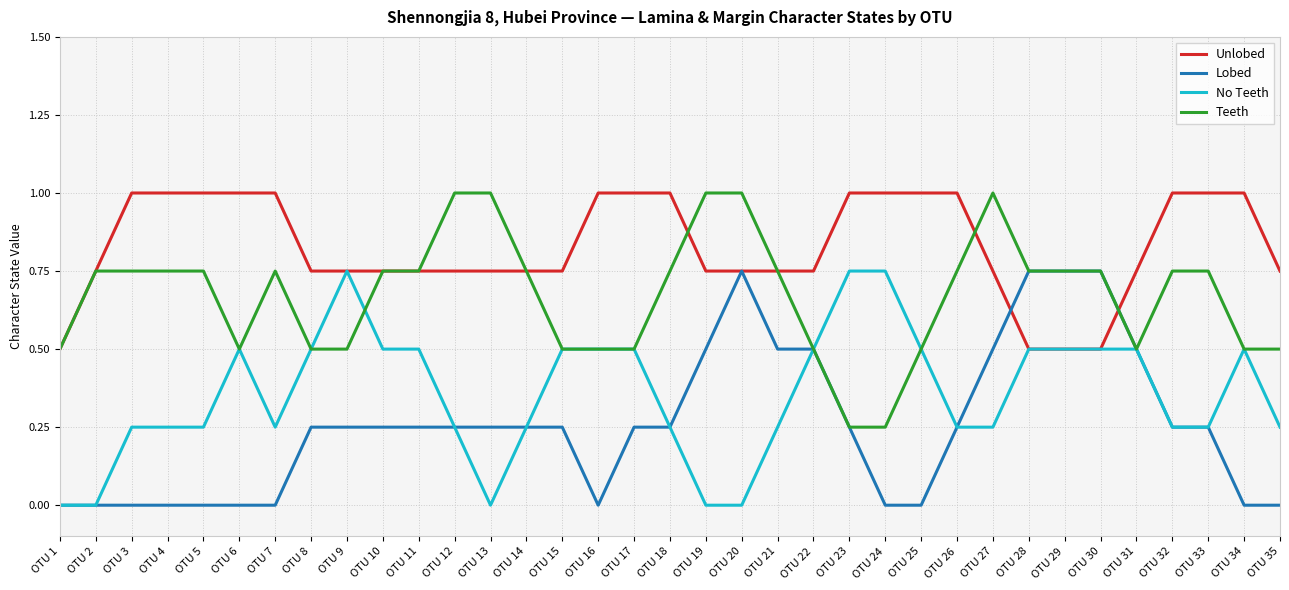

What is the difference between the highest and lowest values at OTU 1?

0.5